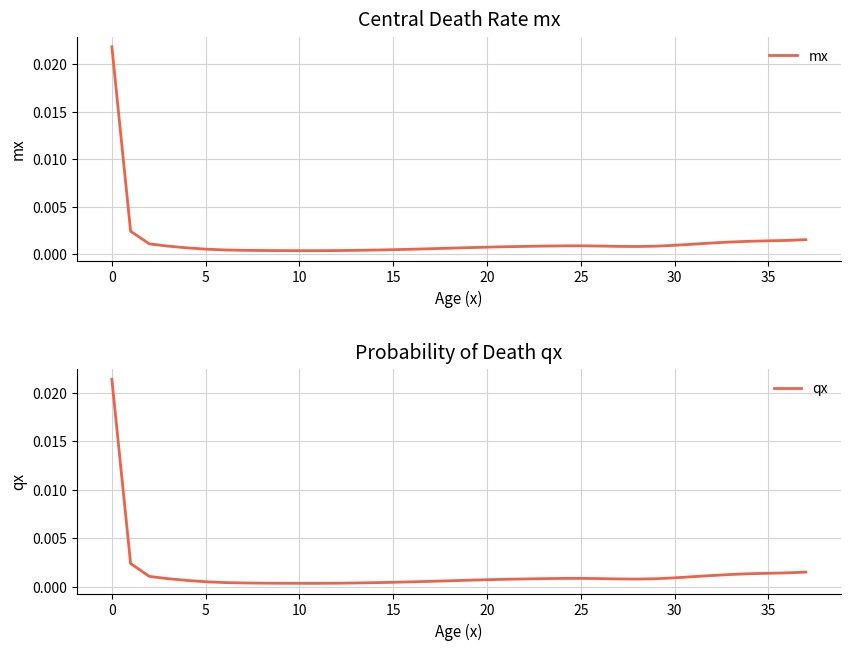

At which label does qx reach its minimum?

10